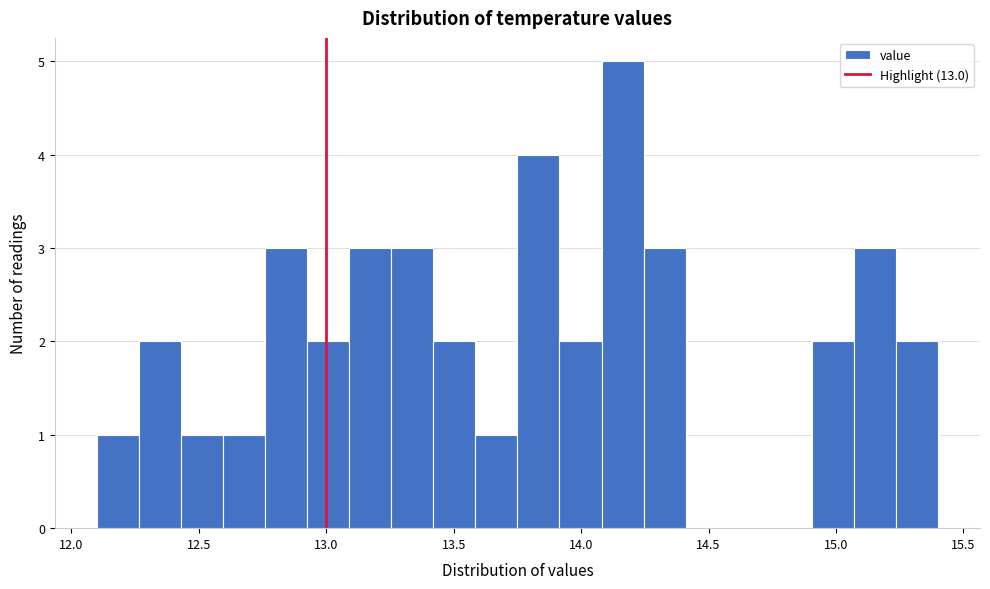

Around what value on the x-axis is the tallest bar? Give the approximate position of its centre, as read against the axis.

14.15